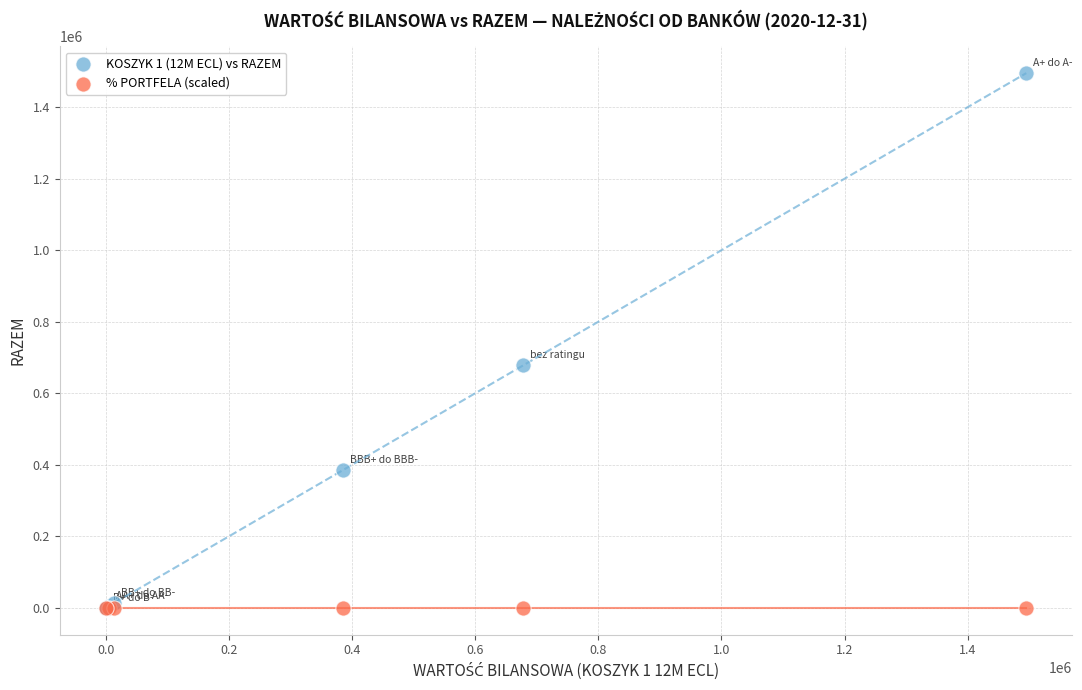

Across all series, what Y value is closest to 747576?

678131.0